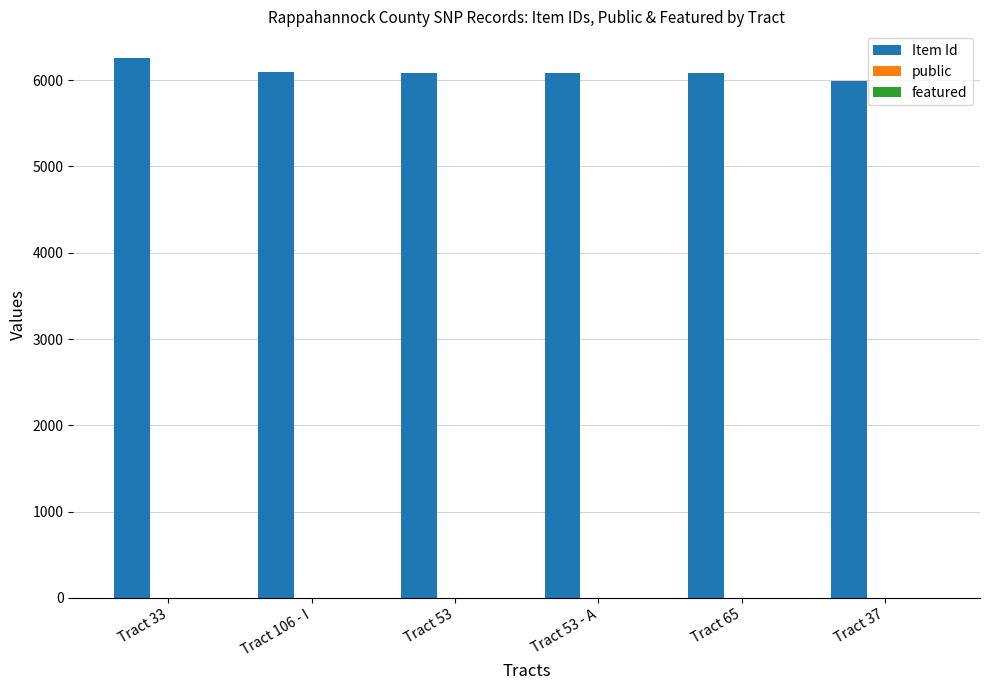

What is the sum of all Item Id values?

36584